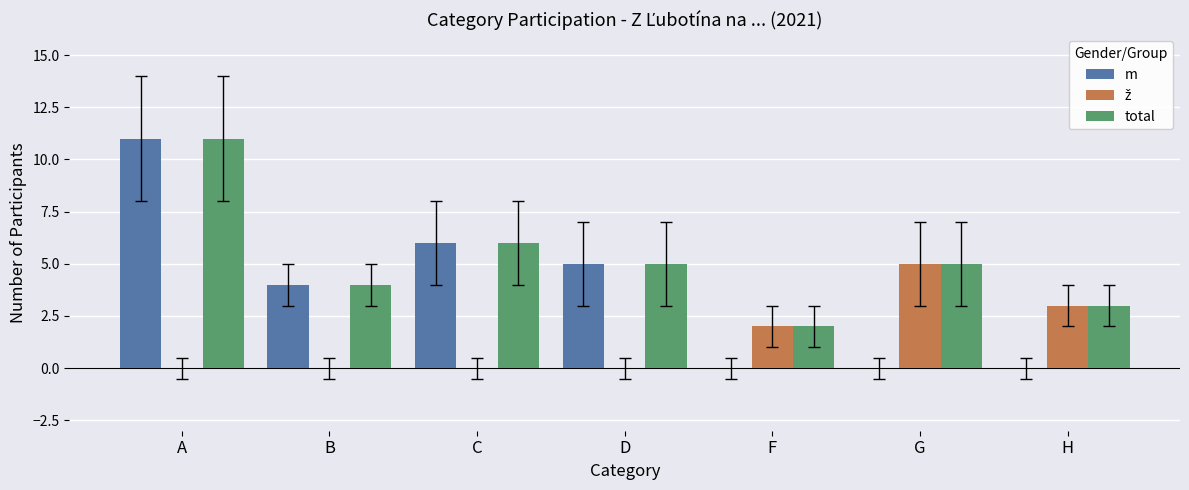

What is the sum of the m values at G and D?

5